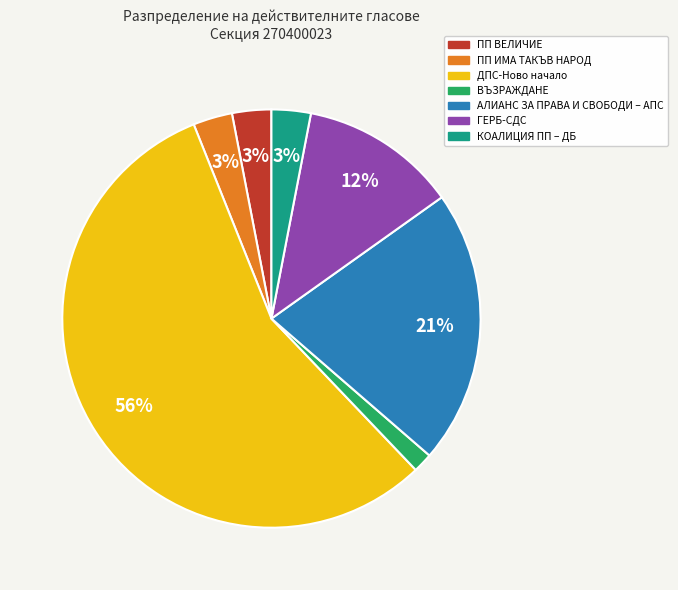

Is it true that КОАЛИЦИЯ ПП – ДБ is 3% of the pie?

True